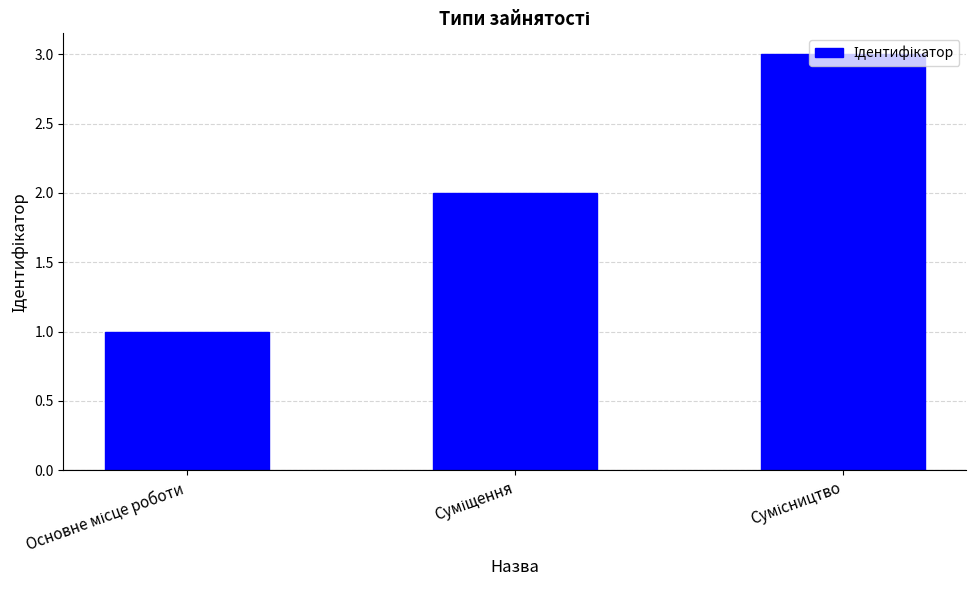

What is the greatest value displayed?

3